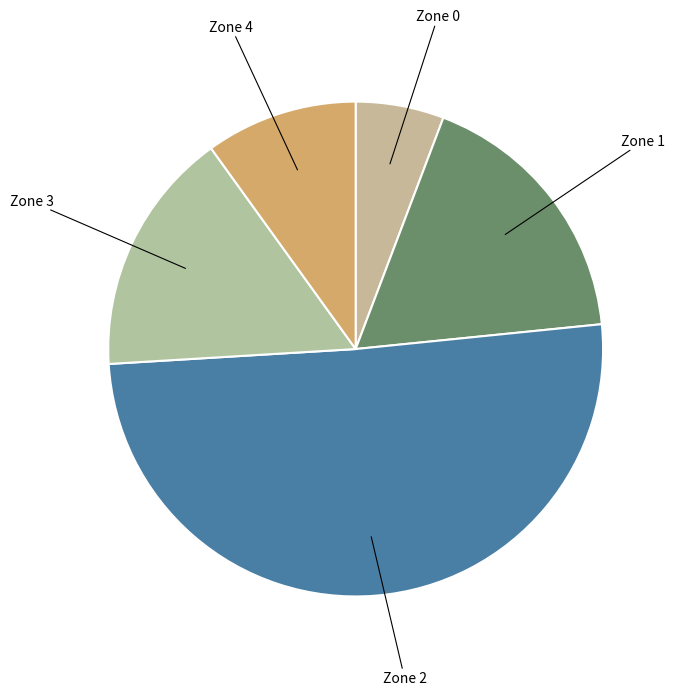

Which slice is the largest?

Zone 2